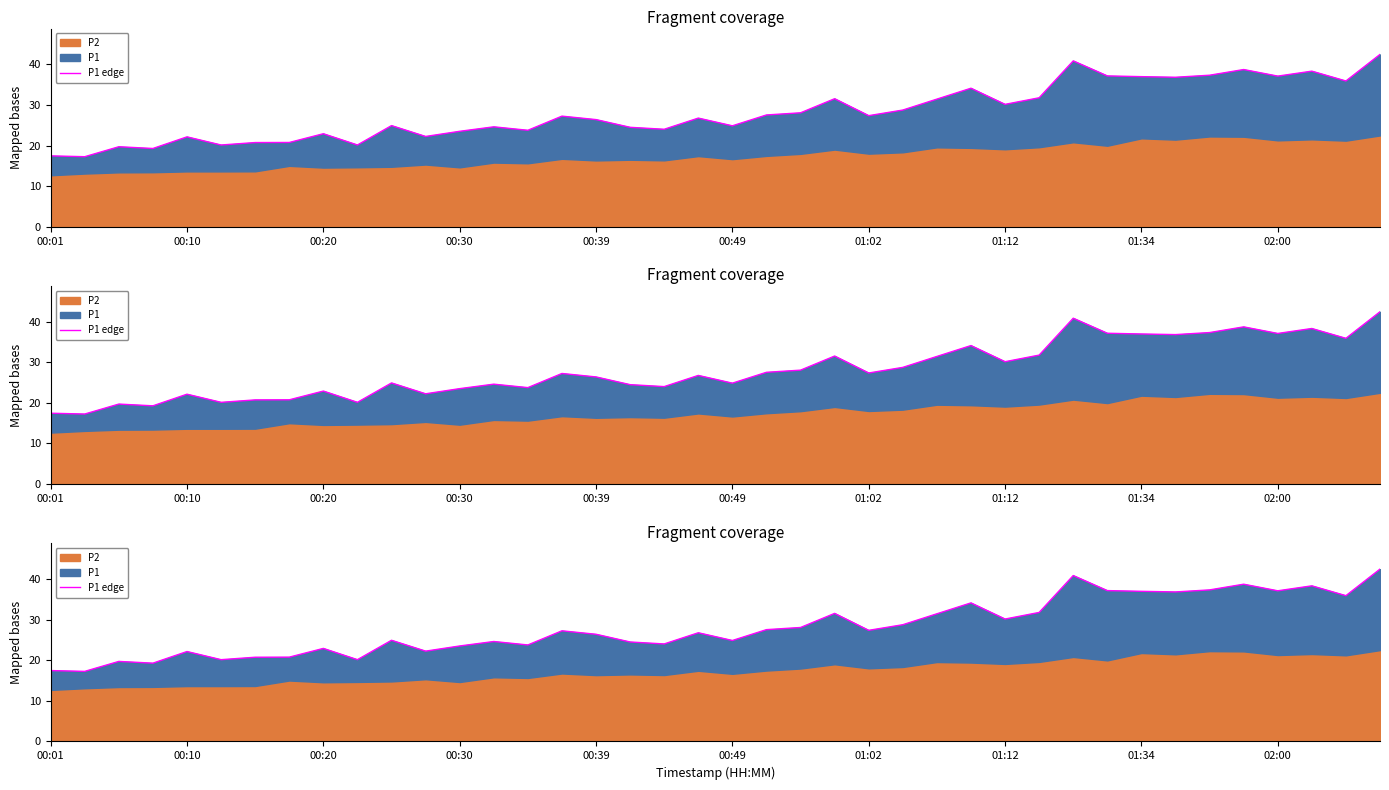

How many data points are above 27?

20